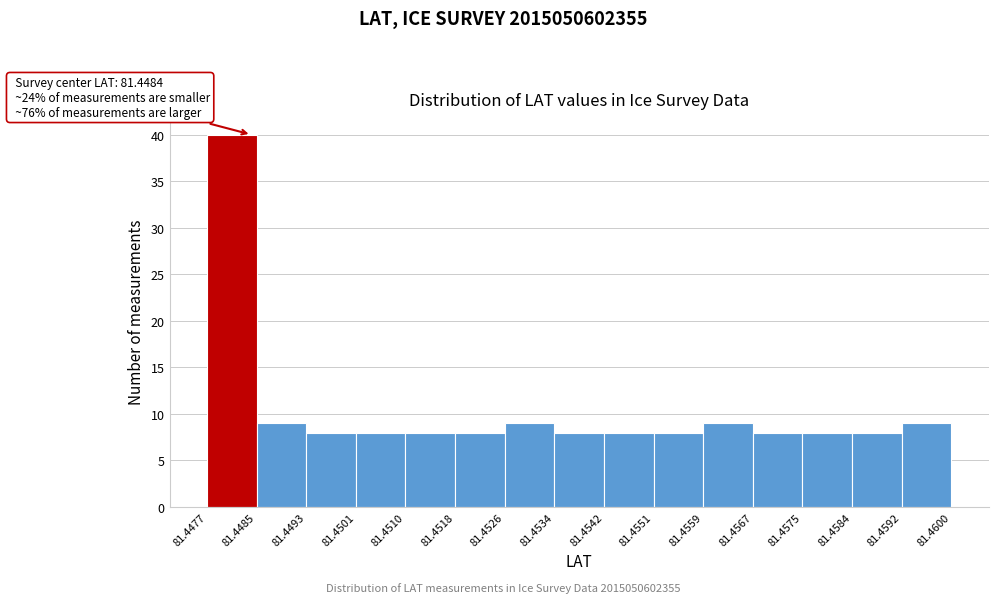

Over which range of the x-axis is the bar tallest?

81.4477 to 81.4485